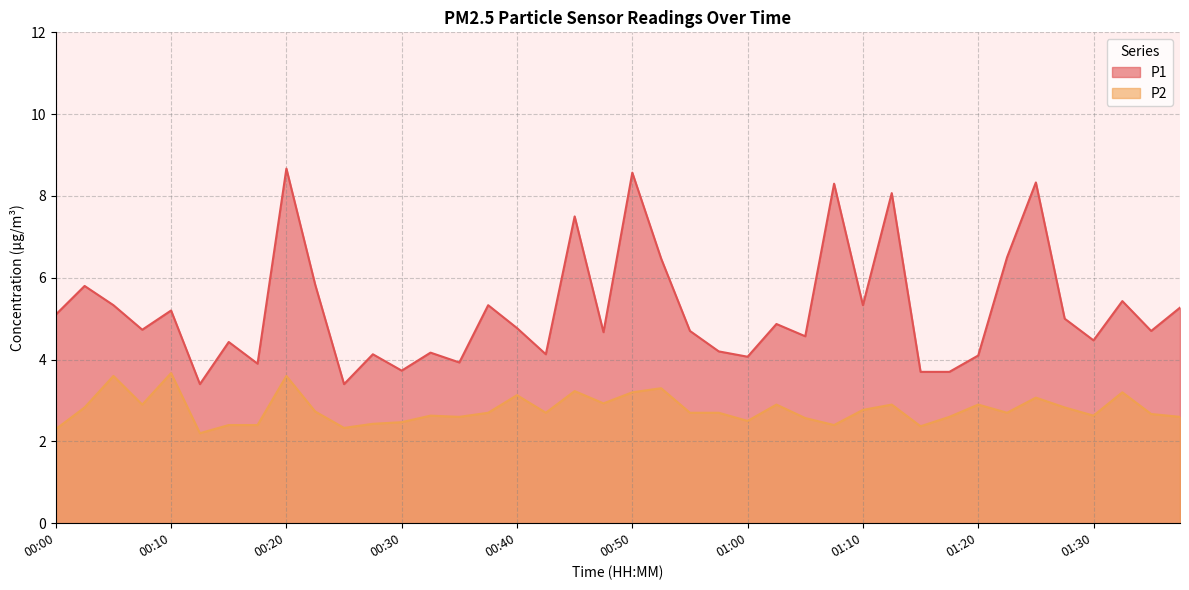

What is the maximum value for P2?

3.7